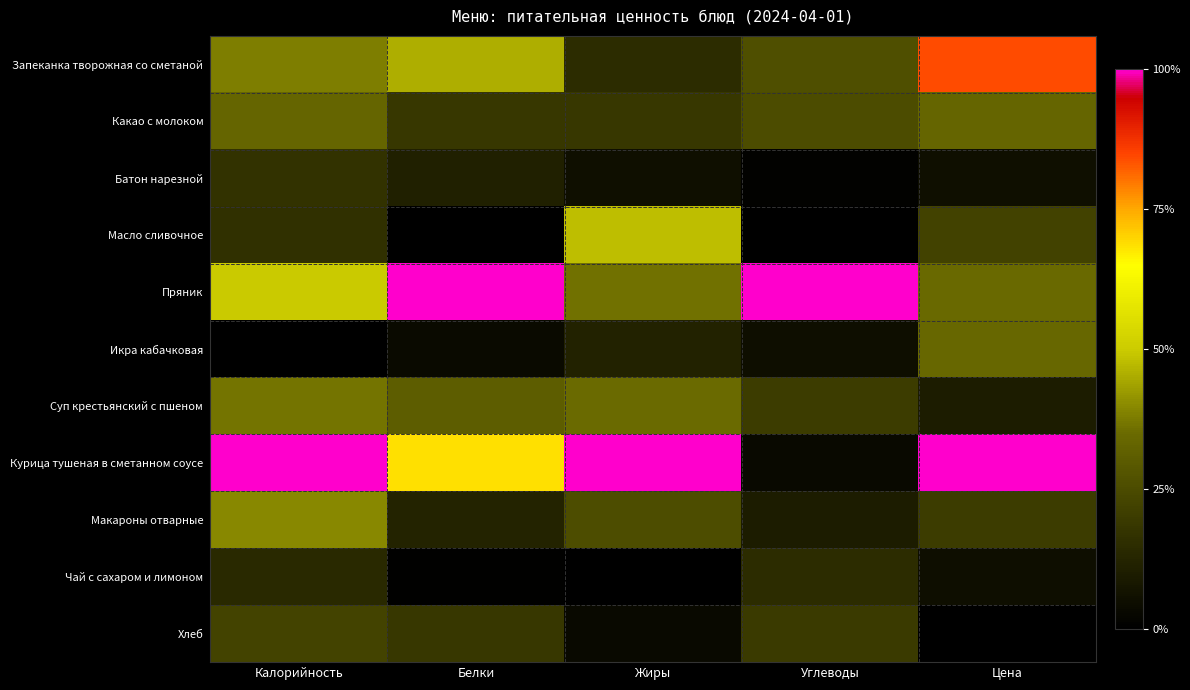

Reading left to right, what are all the values shown in this chart?

Запеканка творожная со сметаной: Калорийность=0.4	Белки=0.5	Жиры=0.2	Углеводы=0.3	Цена=0.8
Какао с молоком: Калорийность=0.3	Белки=0.2	Жиры=0.2	Углеводы=0.3	Цена=0.3
Батон нарезной: Калорийность=0.2	Белки=0.1	Жиры=0.1	Углеводы=0.0	Цена=0.1
Масло сливочное: Калорийность=0.2	Белки=0.0	Жиры=0.5	Углеводы=0.0	Цена=0.2
Пряник: Калорийность=0.5	Белки=1.0	Жиры=0.4	Углеводы=1.0	Цена=0.3
Икра кабачковая: Калорийность=0.0	Белки=0.0	Жиры=0.1	Углеводы=0.0	Цена=0.3
Суп крестьянский с пшеном: Калорийность=0.4	Белки=0.3	Жиры=0.4	Углеводы=0.2	Цена=0.1
Курица тушеная в сметанном соусе: Калорийность=1.0	Белки=0.7	Жиры=1.0	Углеводы=0.0	Цена=1.0
Макароны отварные: Калорийность=0.4	Белки=0.1	Жиры=0.3	Углеводы=0.1	Цена=0.2
Чай с сахаром и лимоном: Калорийность=0.1	Белки=0.0	Жиры=0.0	Углеводы=0.2	Цена=0.0
Хлеб: Калорийность=0.2	Белки=0.2	Жиры=0.0	Углеводы=0.2	Цена=0.0